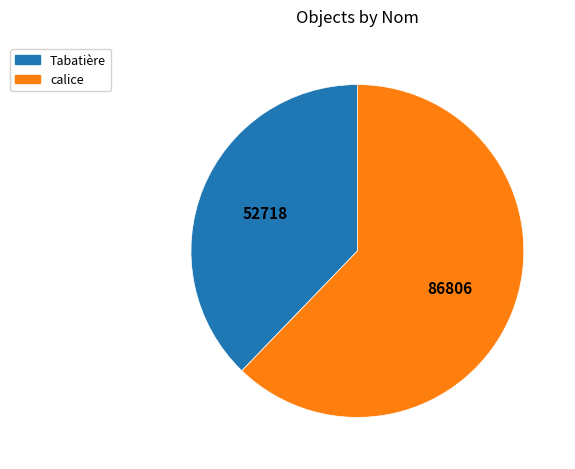

Is it true that calice is 77% of the pie?

False